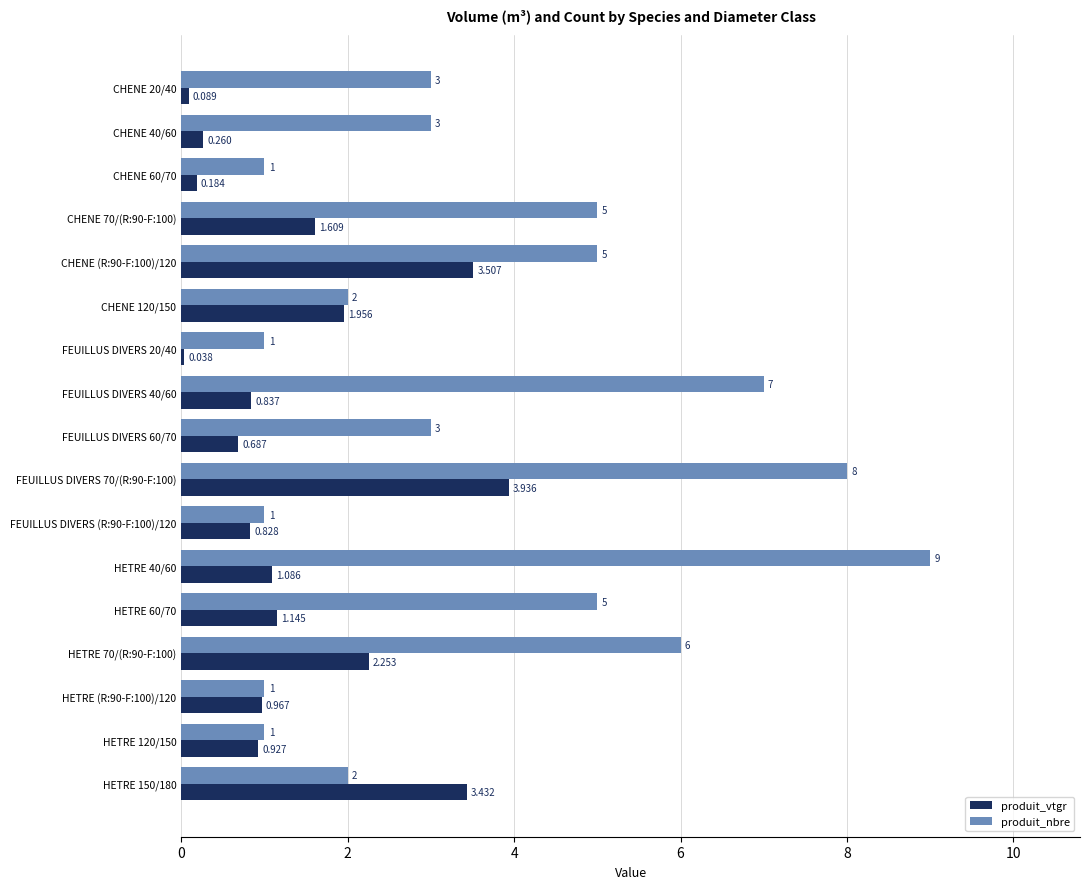

Which series has the largest total across all categories?

produit_nbre